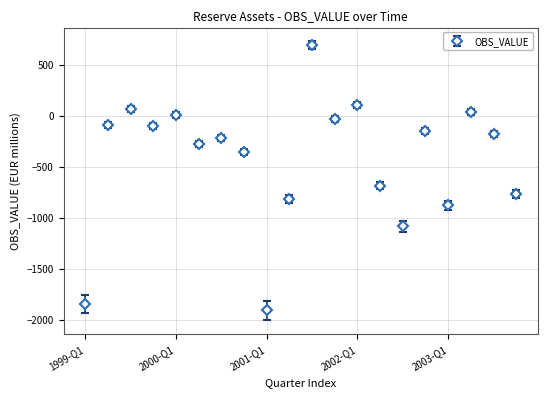

What is the difference between the maximum and minimum values?

2602